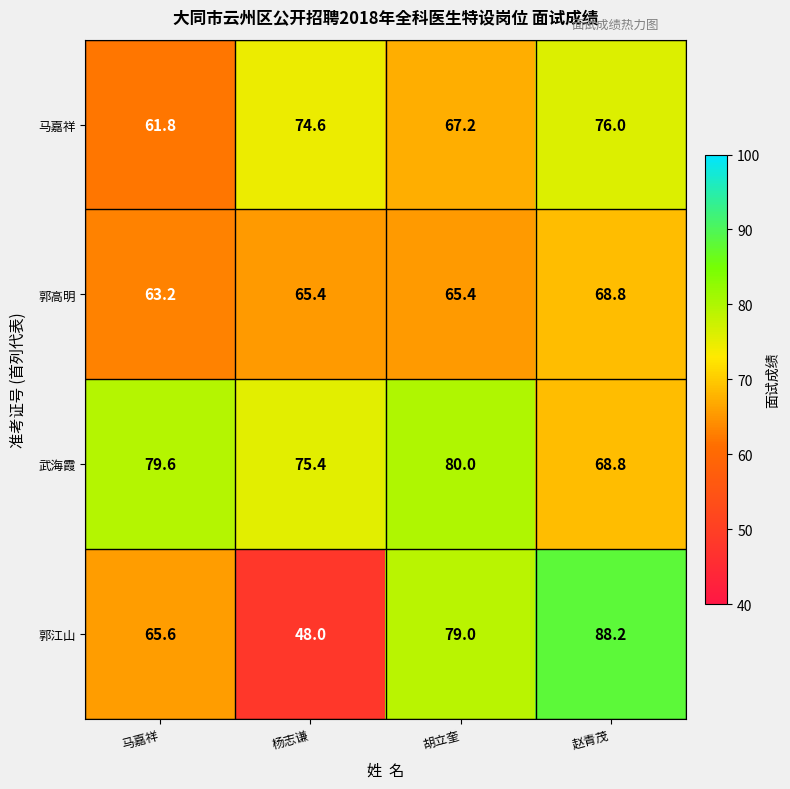

What is the approximate value of 武海霞 at 杨志谦?

75.4